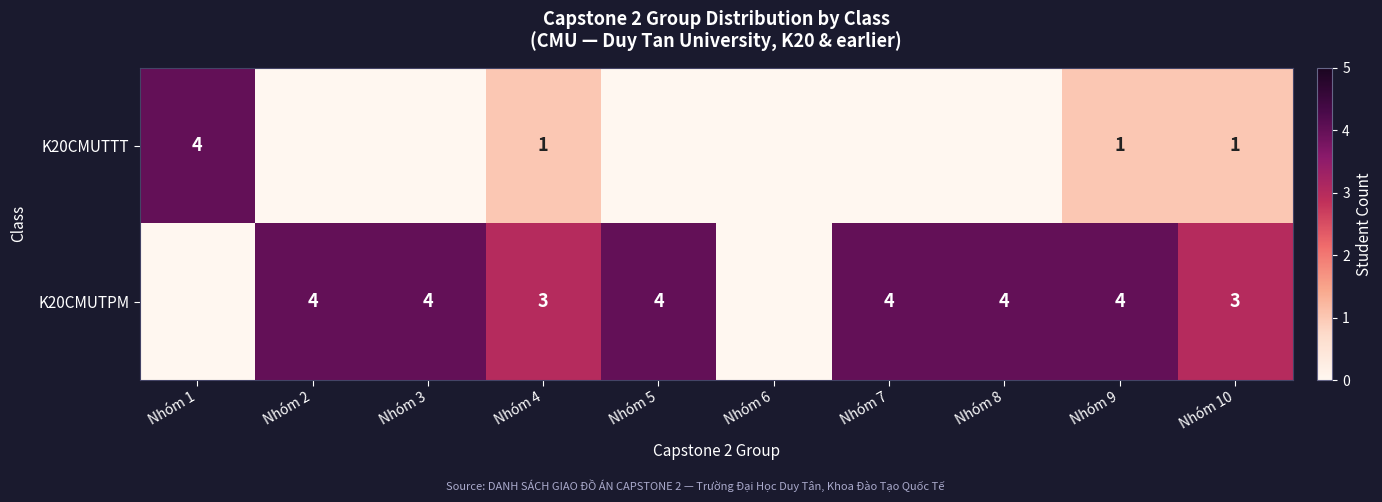

How many categories are shown in the chart?

10